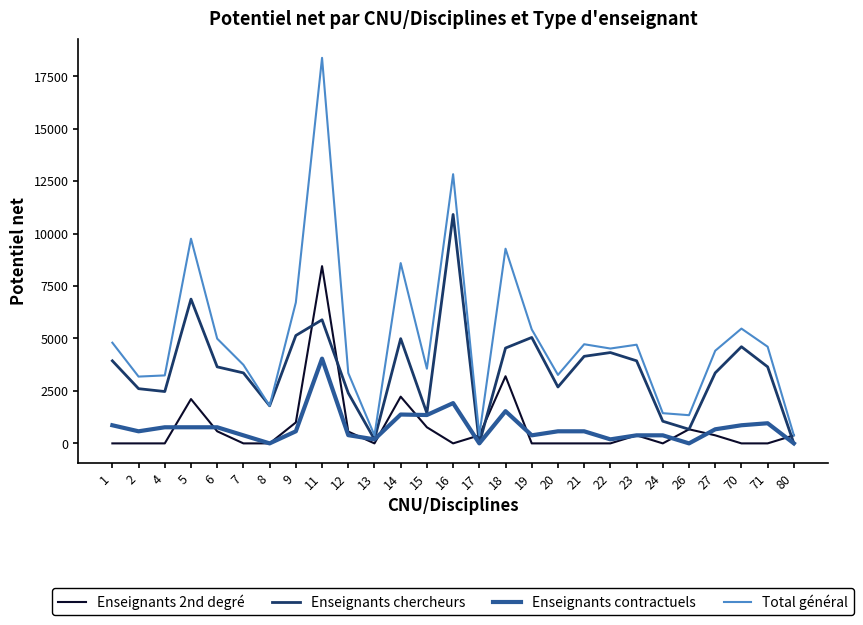

Is the value of Total général at 7 greater than the value of Enseignants chercheurs at 17?

Yes